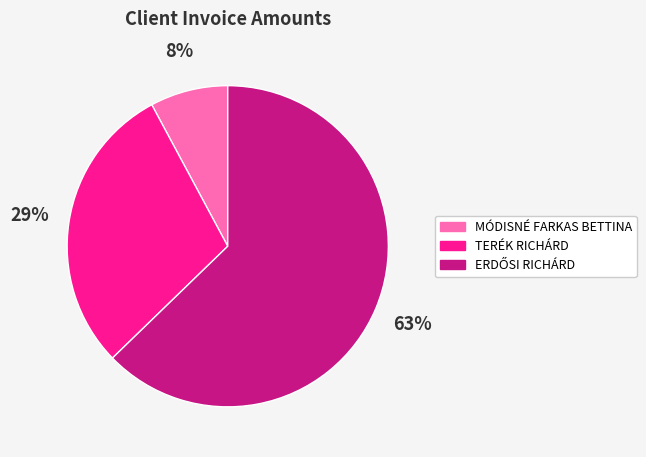

Is there a majority slice in this chart?

Yes